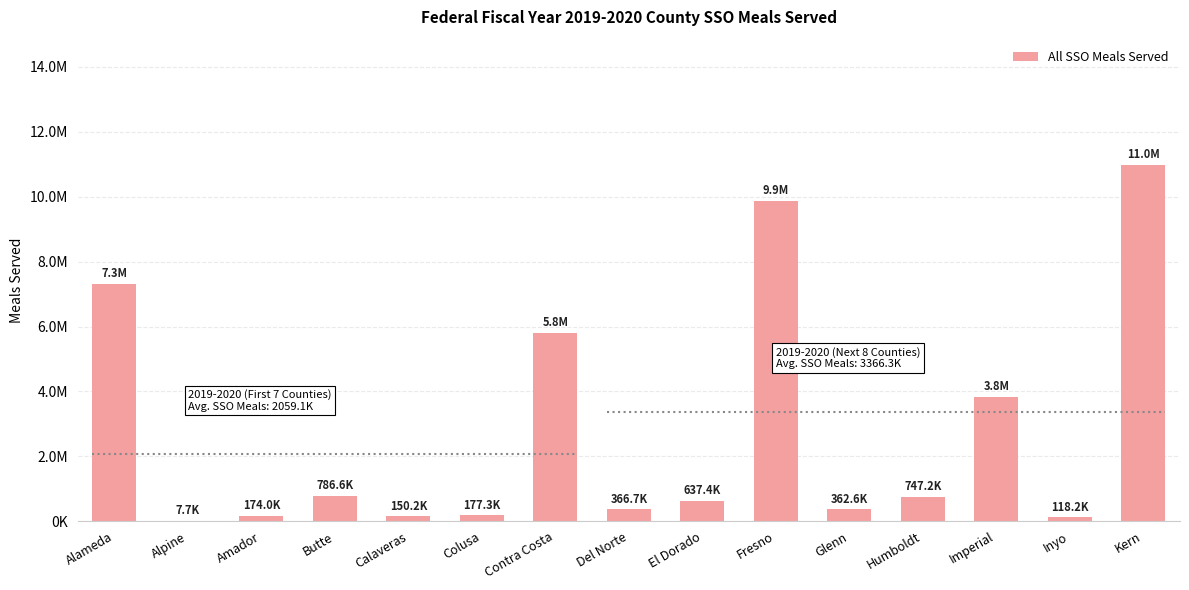

What is the value of the 14th bar from the left?

118175